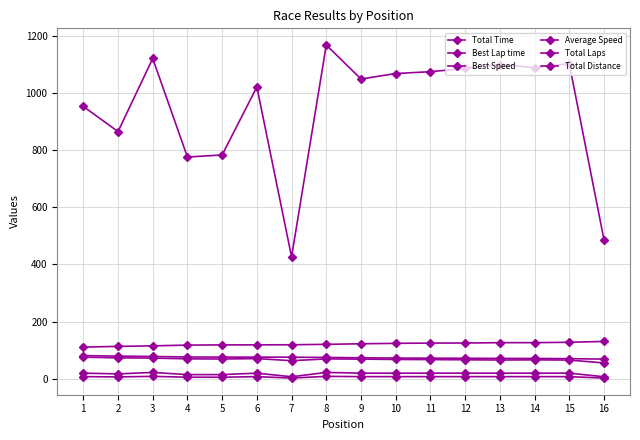

True or false: Total Laps and Best Lap time intersect in this chart.

False